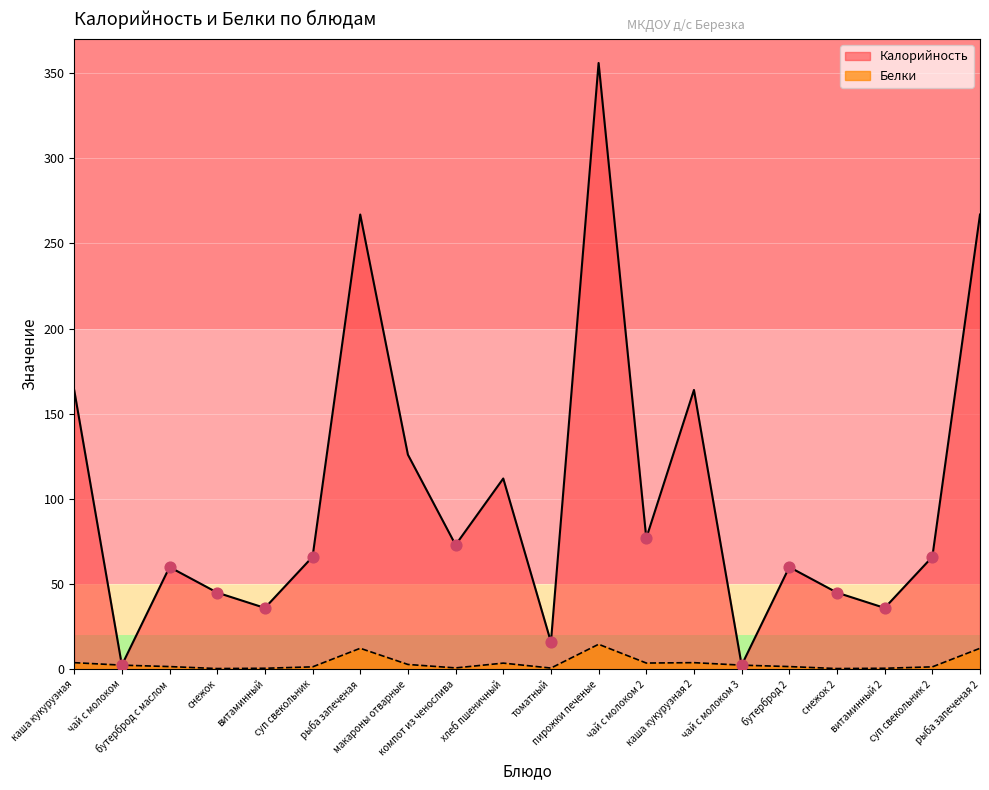

What are all the series names shown in the legend?

Калорийность, Белки